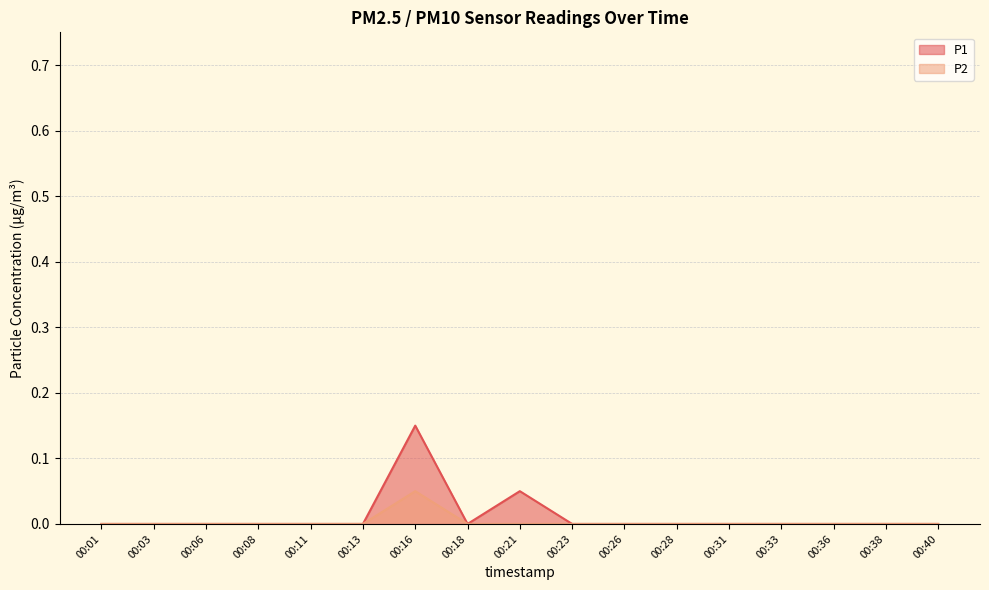

How many lines are shown in the chart?

2